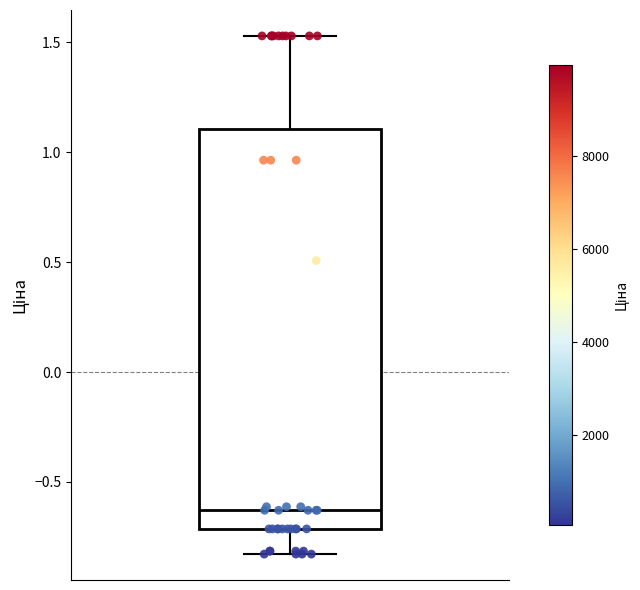

Where does the lower whisker of the box end on the y-axis? The values are not printed on the chart, so give them approximately, as read against the axis.

-0.85